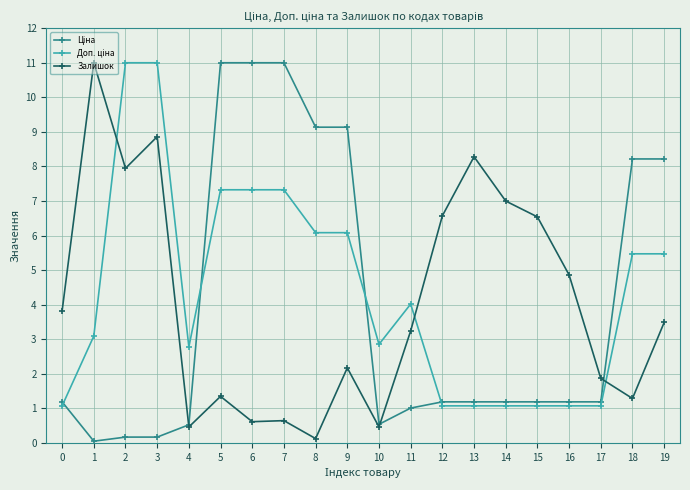

True or false: Залишок has more than 0 points higher than both neighbors.

True